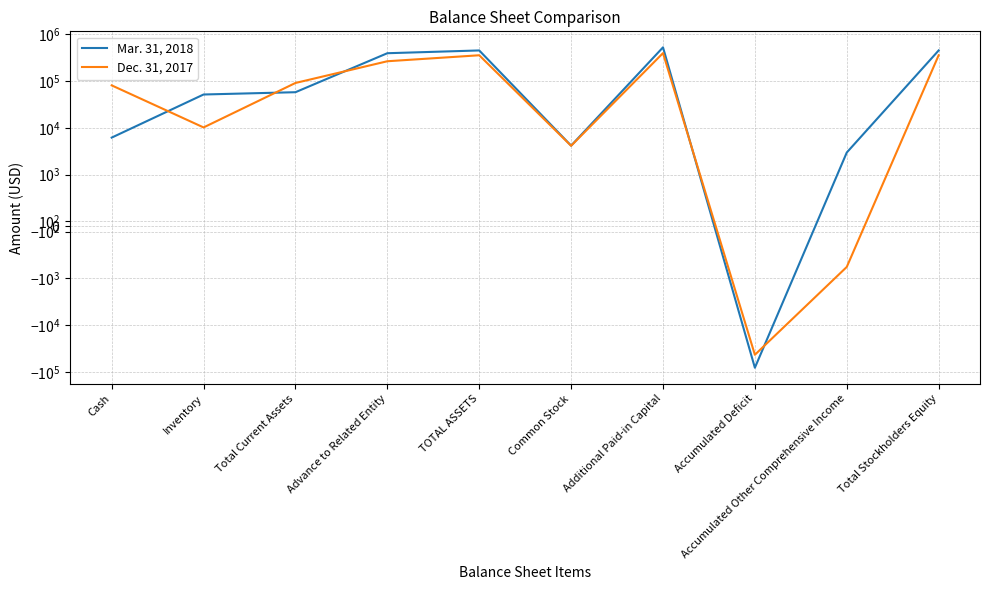

Where is Dec. 31, 2017 nearest to the value 177200?

Total Current Assets